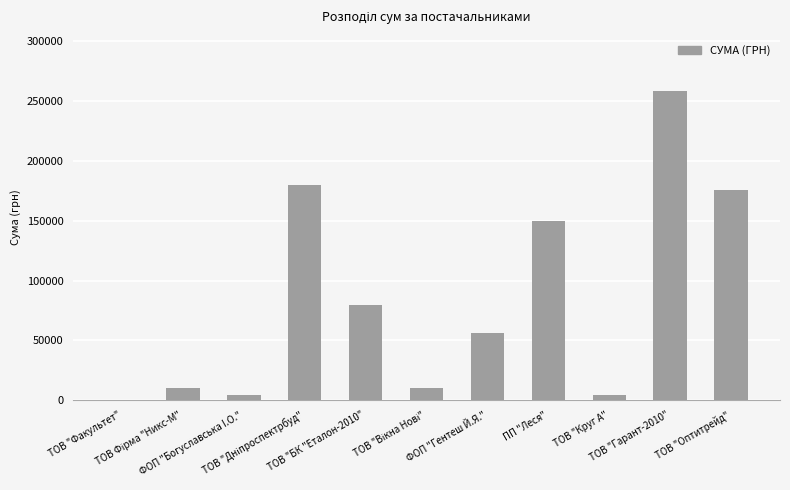

What is the sum of all values?

928459.8